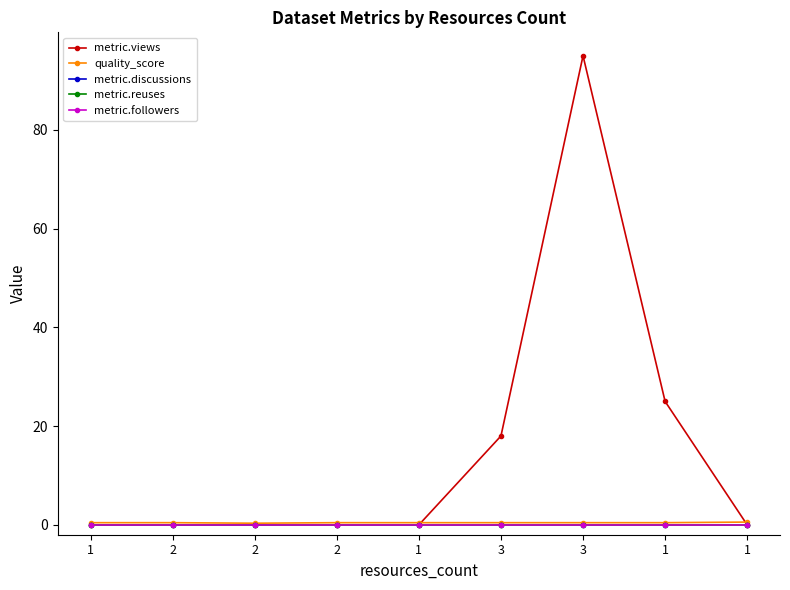

What is the difference between the maximum and minimum values in the quality_score series?

0.2